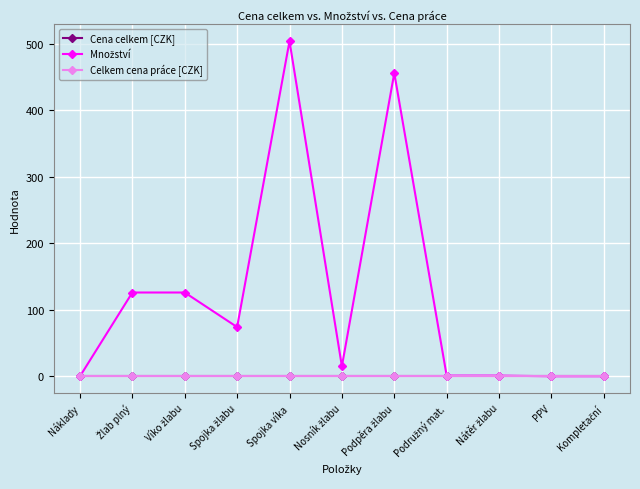

At which category is the sum across all series the highest?

Spojka víka